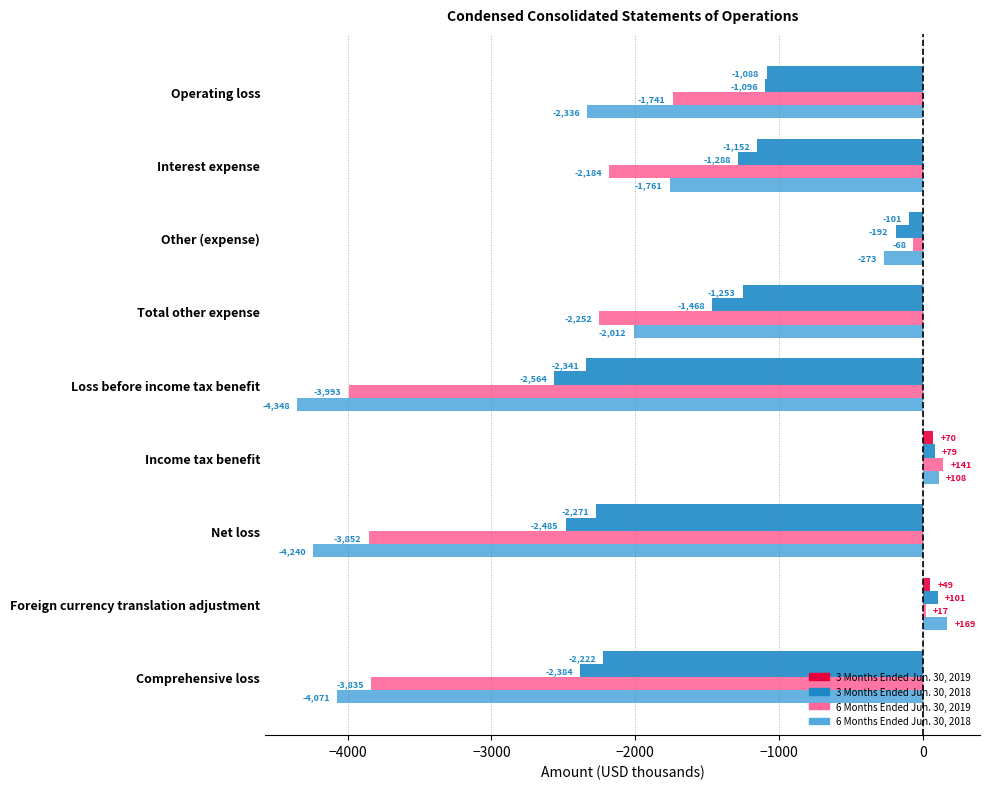

How many data points does each series have?

9